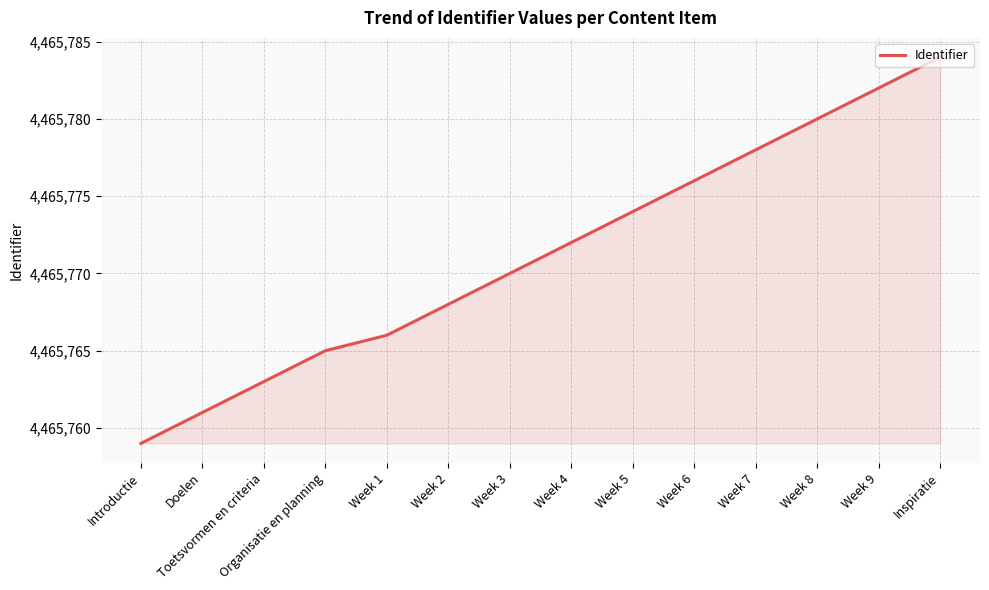

Rank the categories by value from highest to lowest.

Inspiratie, Week 9, Week 8, Week 7, Week 6, Week 5, Week 4, Week 3, Week 2, Week 1, Organisatie en planning, Toetsvormen en criteria, Doelen, Introductie